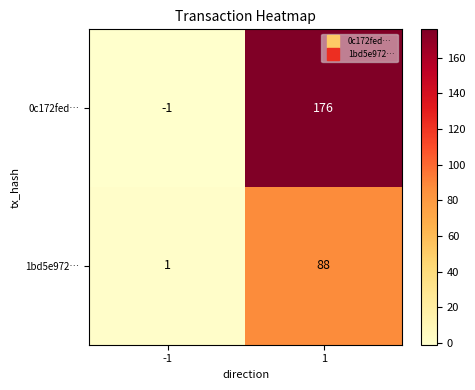

Reading left to right, transcribe all the data shown in this chart.

0c172fed…: -1	176
1bd5e972…: 1	88